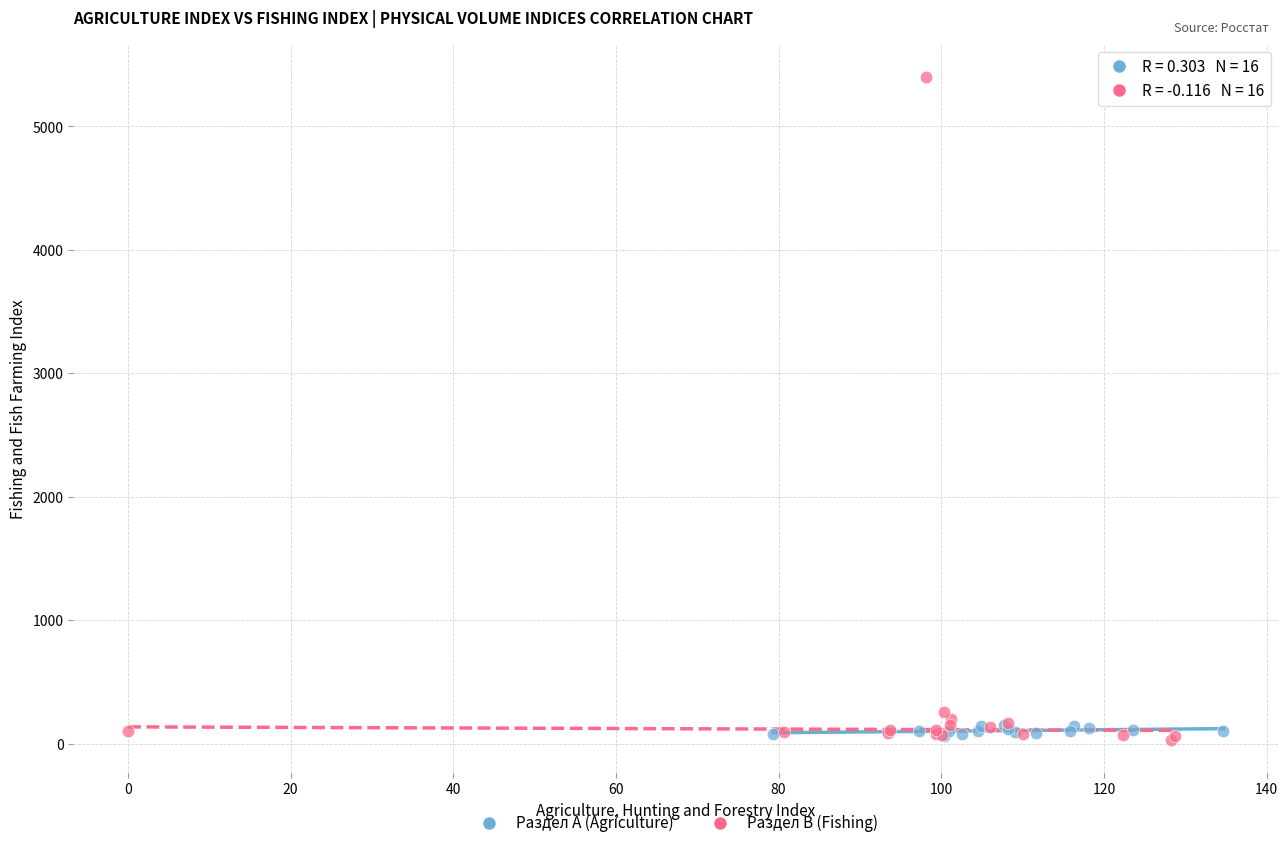

Which series contains the highest Y value?

Раздел B (Fishing)